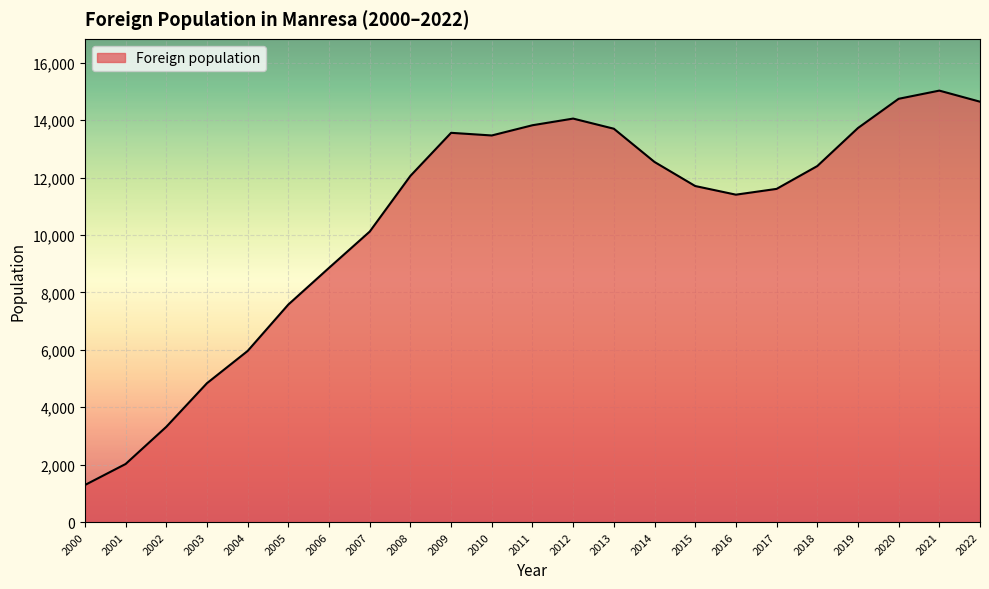

What is the difference between the maximum and minimum values?

13737